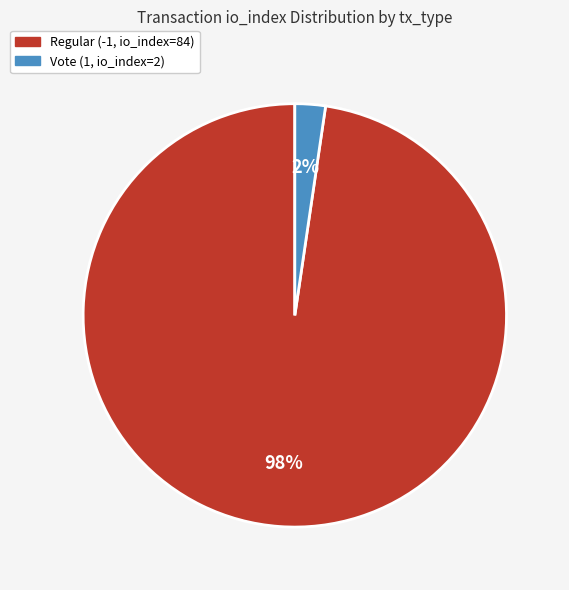

True or false: Regular (-1, io_index=84) accounts for 84% of the total.

False